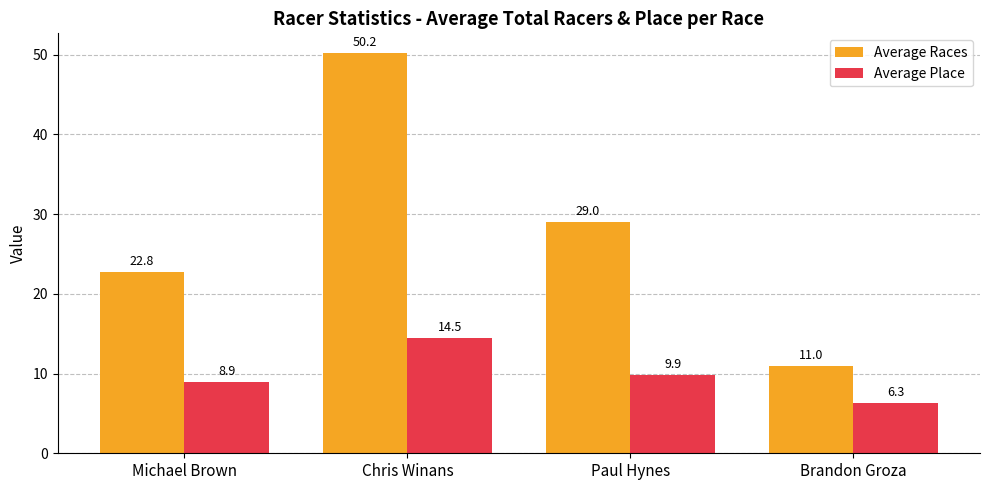

How many distinct data groups are displayed?

2